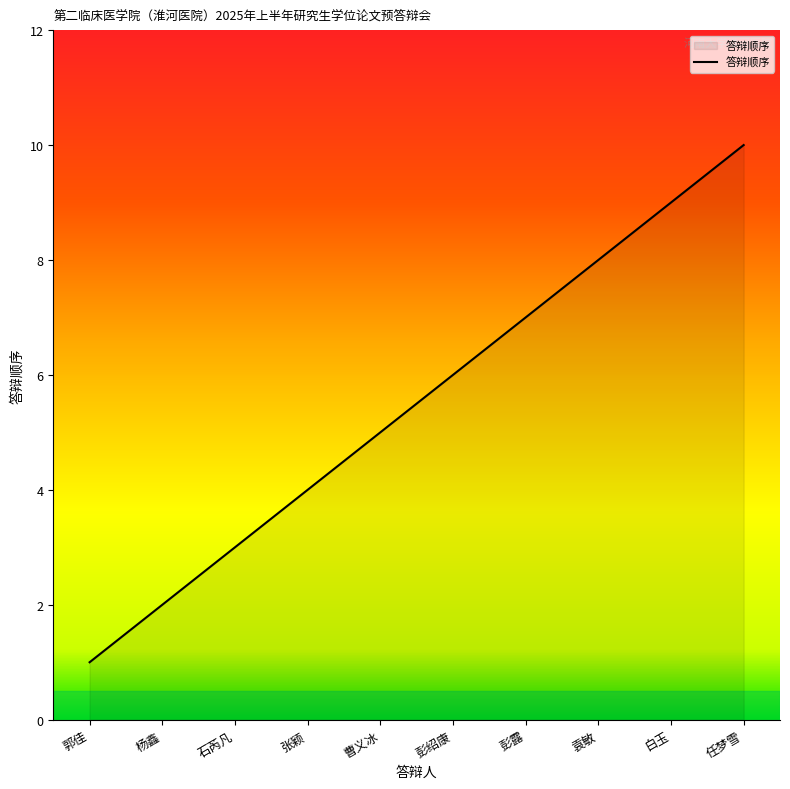

What position from the left is 石芮凡?

3